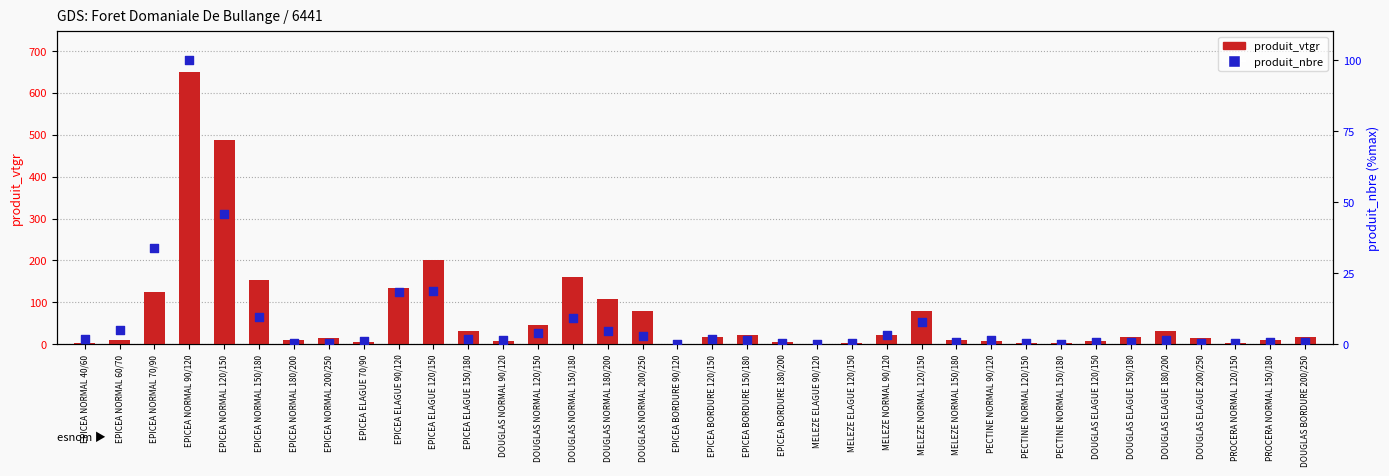

At which category is the sum across all series the highest?

EPICEA NORMAL 90/120